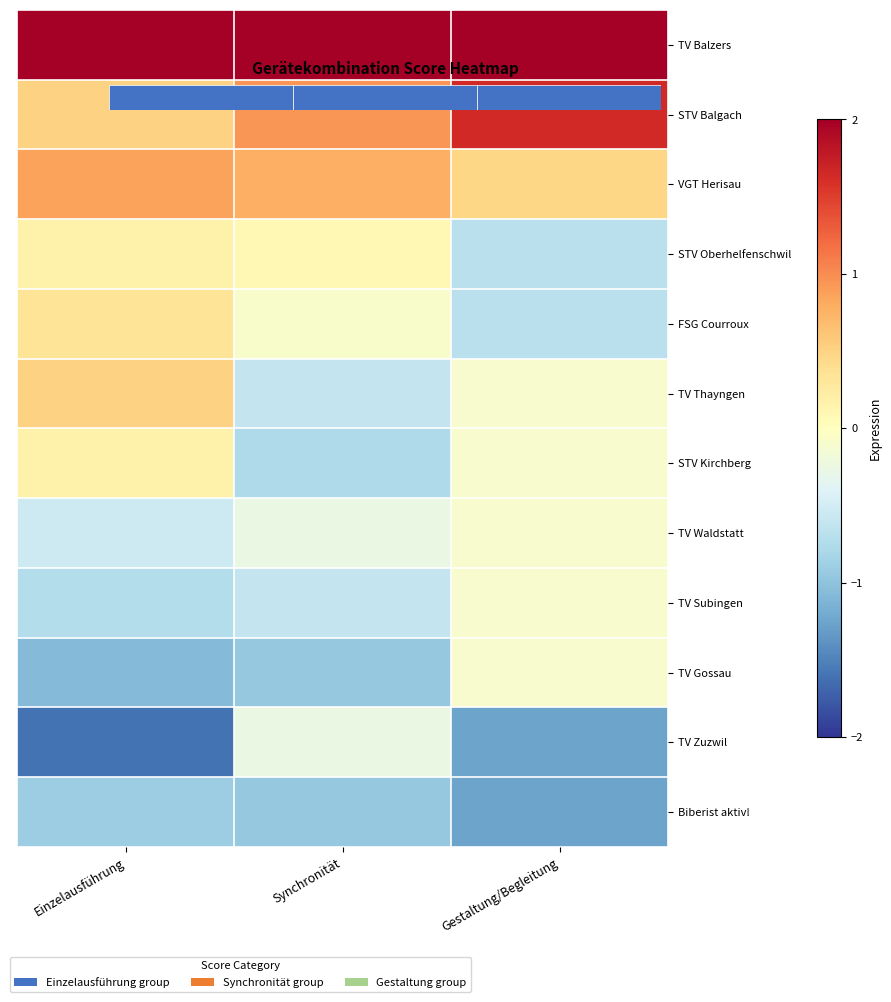

True or false: TV Subingen has a value of -1.0 at Synchronität.

False